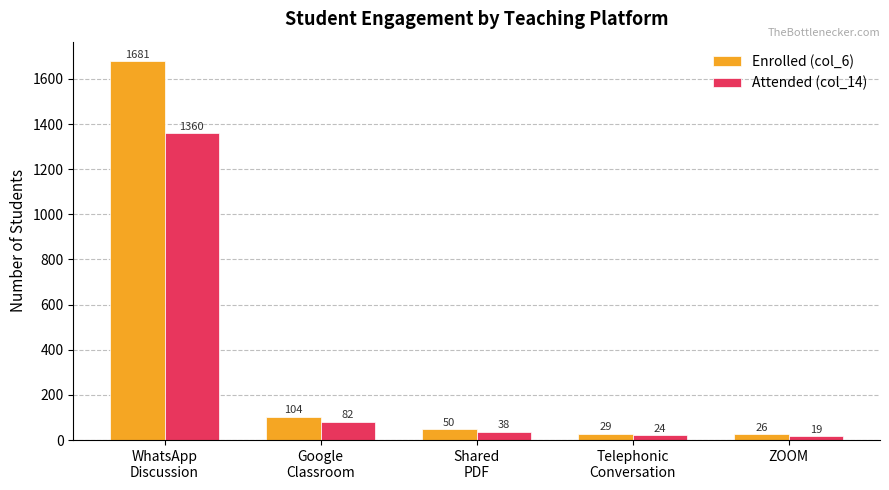

At which label is Enrolled (col_6) closest to 853?

Google
Classroom